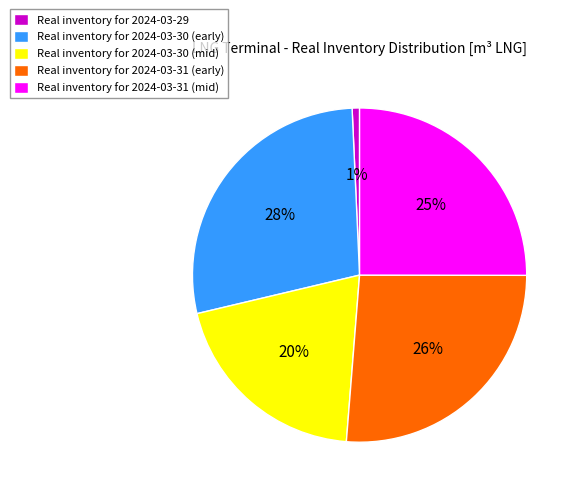

To the nearest percent, what portion does Real inventory for 2024-03-30 (mid) represent?

20%